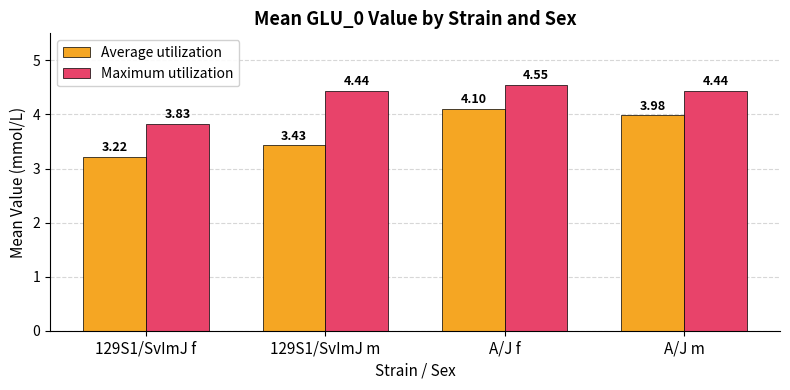

Is it true that Average utilization equals 5.8 at 129S1/SvImJ m?

False